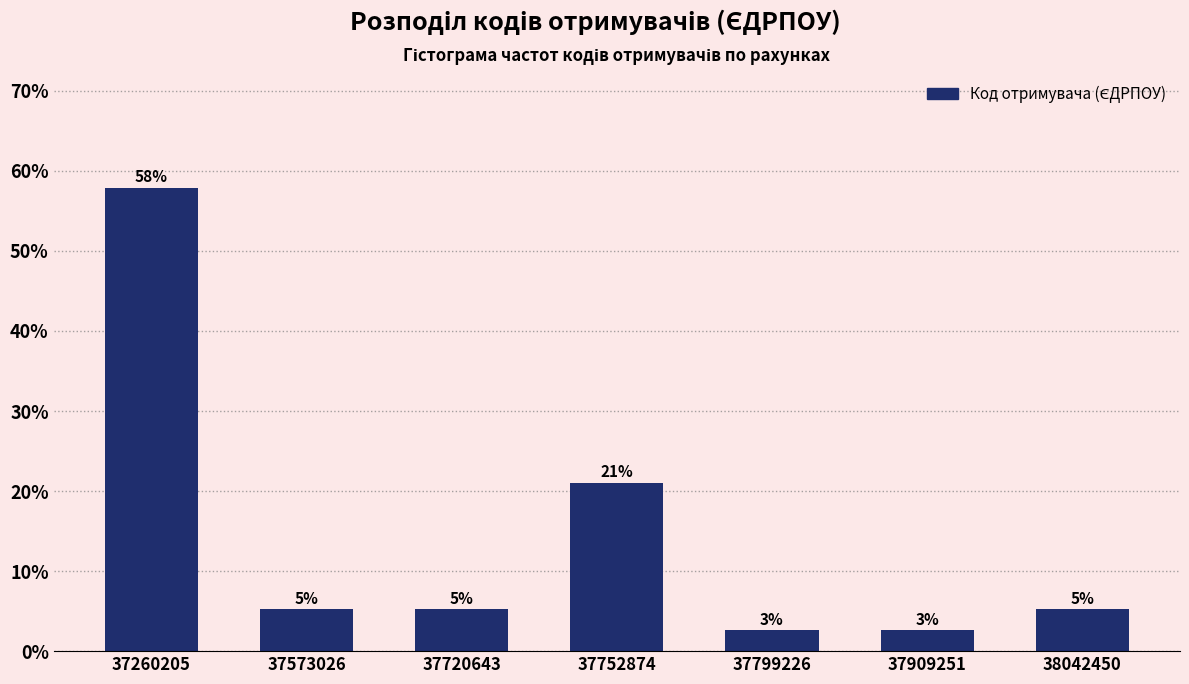

Does the chart contain any negative values?

No